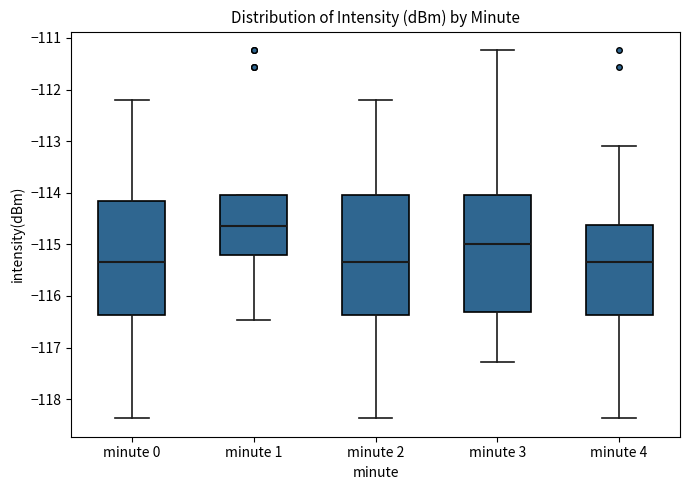

Which box has the highest median line?

minute 1